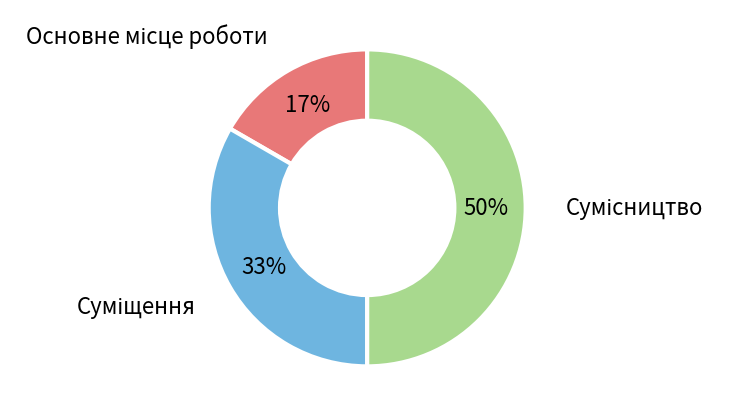

To the nearest percent, what is the average slice percentage?

33%